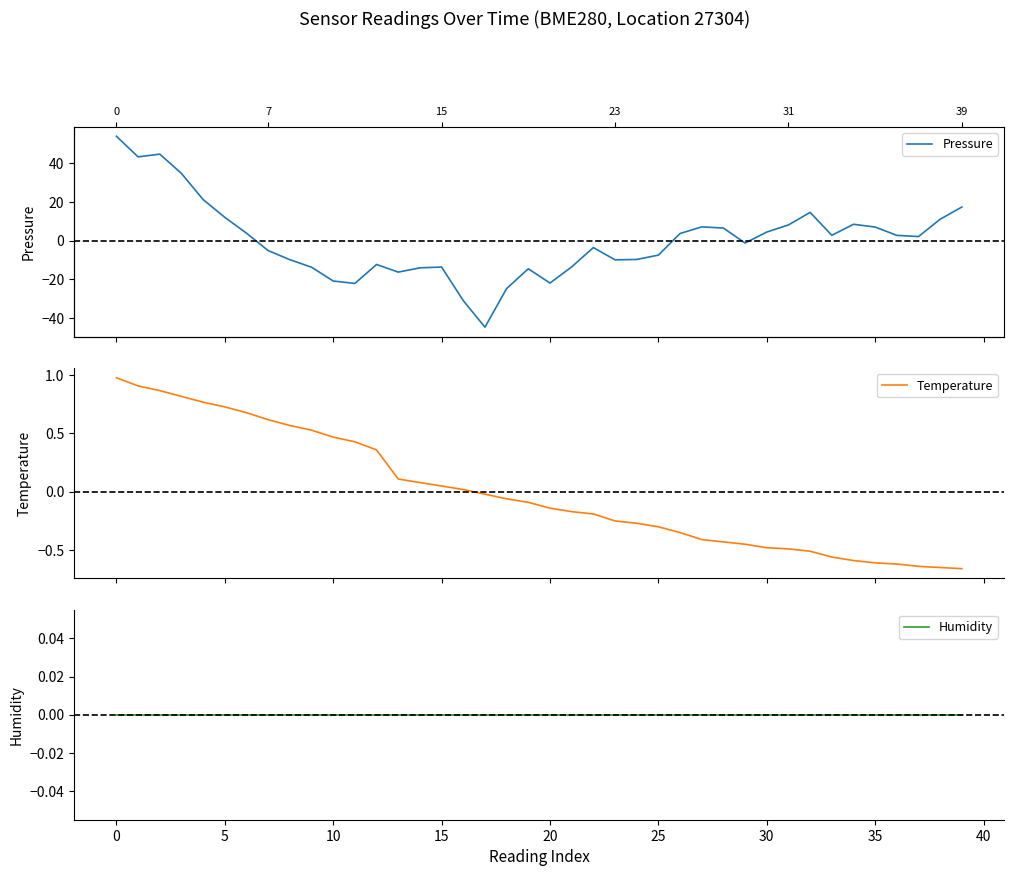

Count the number of categories in the chart.

40